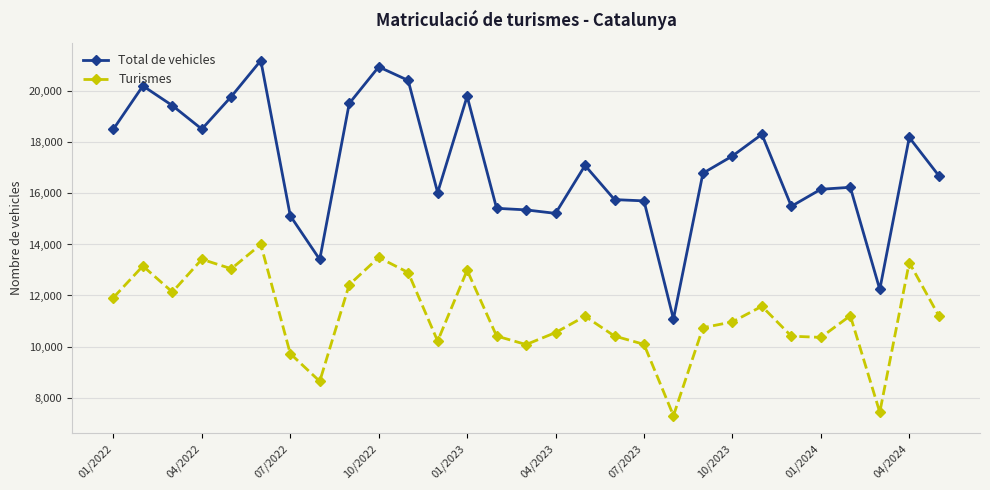

Which series has the widest spread of values?

Total de vehicles